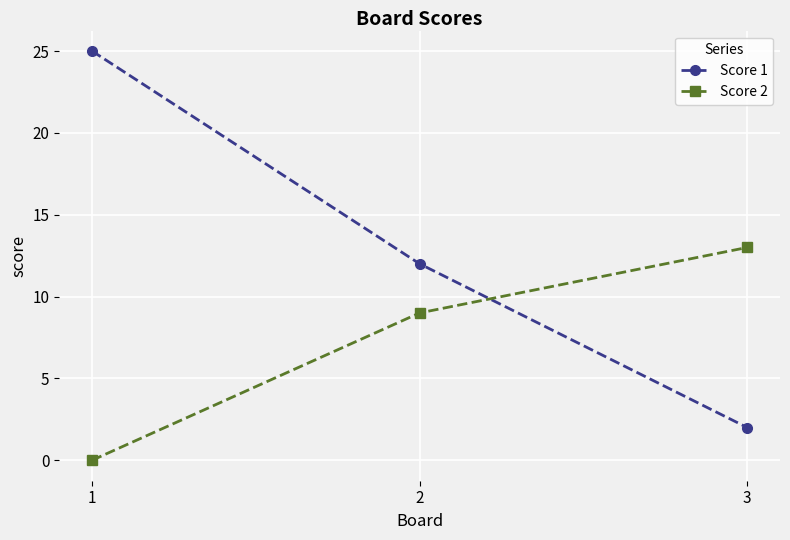

Which series has the largest range (max minus min)?

Score 1